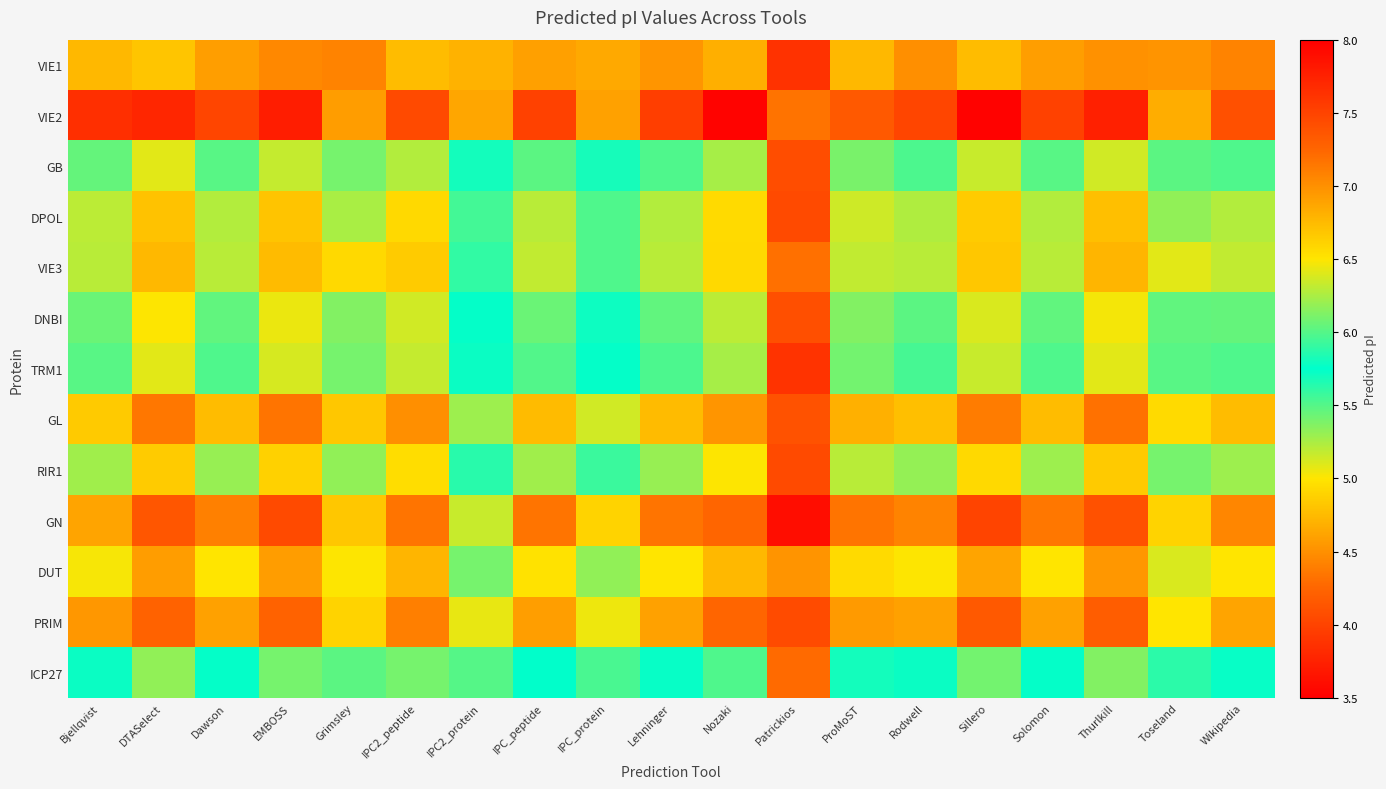

At how many categories does at least one series exceed 5?

18